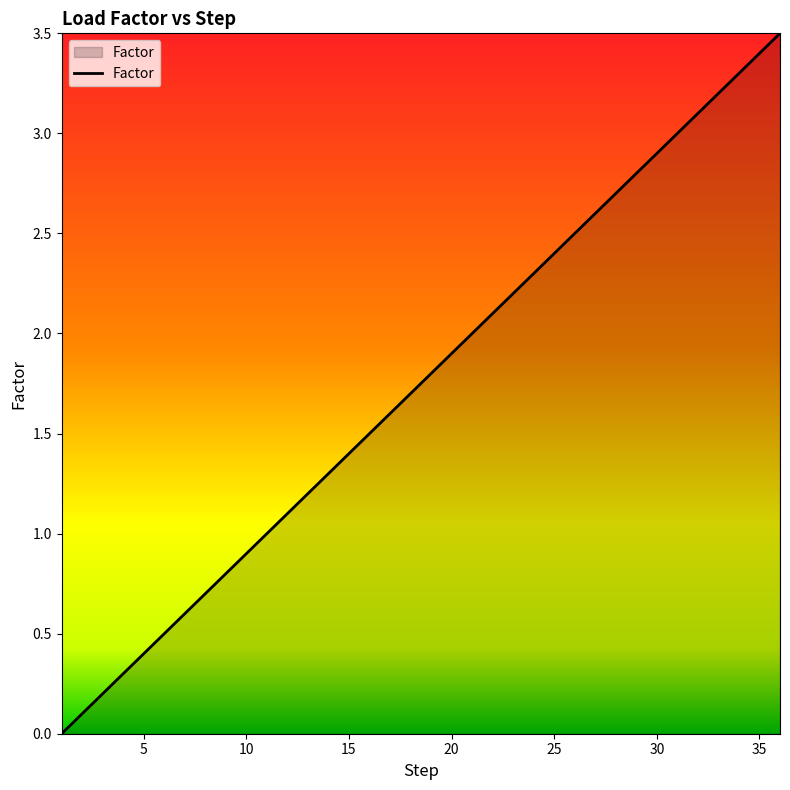

What is the difference between the maximum and minimum values?

3.5